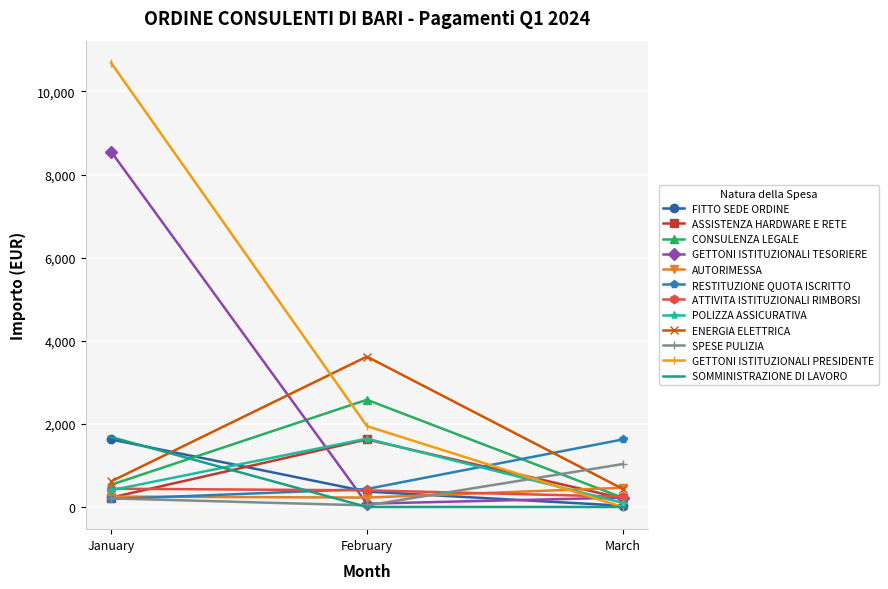

What is the value of the GETTONI ISTITUZIONALI PRESIDENTE point at the 1st from the left?

10688.0